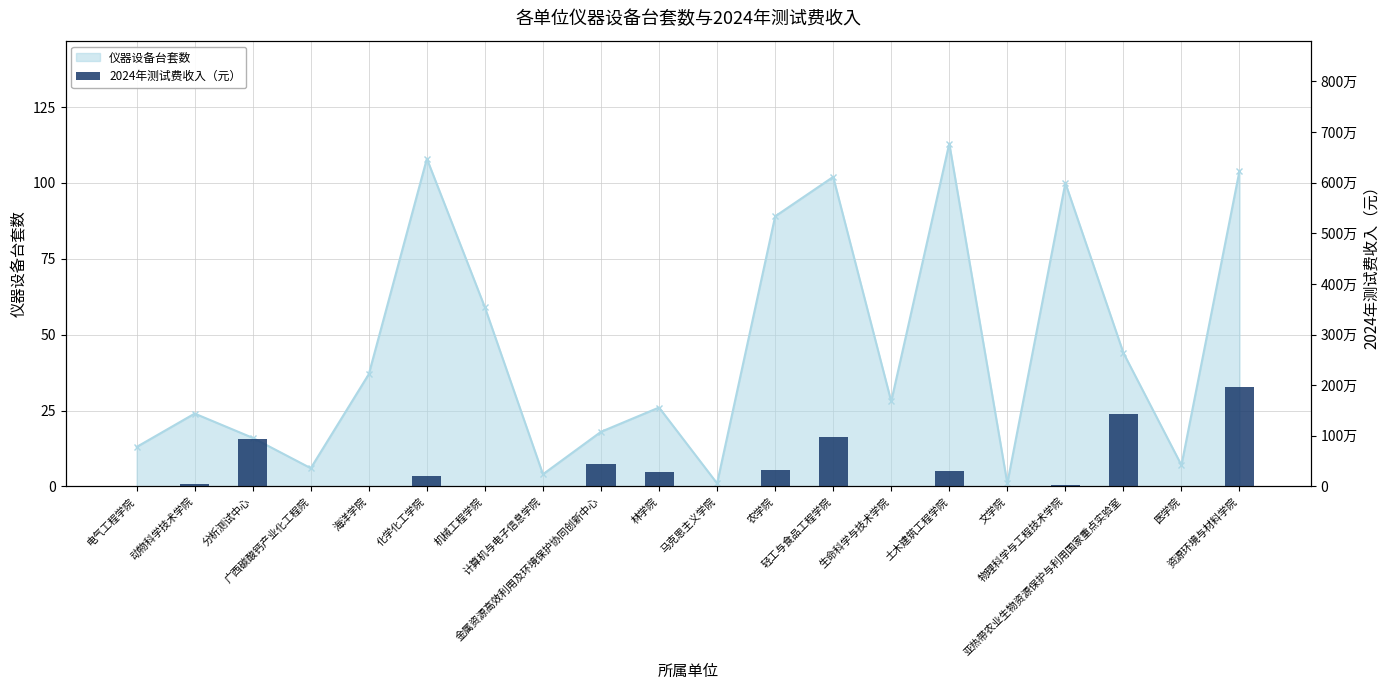

Reading left to right, list all the values displayed in this chart.

电气工程学院=0.0	动物科学技术学院=54793.1	分析测试中心=940308.1	广西碳酸钙产业化工程院=0.0	海洋学院=13174.0	化学化工学院=213258.1	机械工程学院=7657.0	计算机与电子信息学院=0.0	金属资源高效利用及环境保护协同创新中心=447468.1	林学院=285449.3	马克思主义学院=0.0	农学院=324236.0	轻工与食品工程学院=981804.8	生命科学与技术学院=0.2	土木建筑工程学院=310236.5	文学院=0.0	物理科学与工程技术学院=31636.0	亚热带农业生物资源保护与利用国家重点实验室=1439858.6	医学院=20.4	资源环境与材料学院=1956549.0